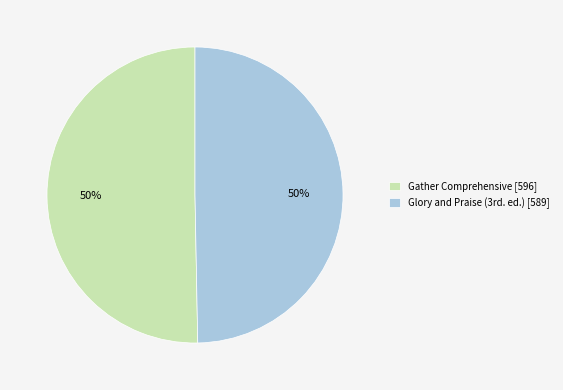

To the nearest percent, what is the average slice percentage?

50%